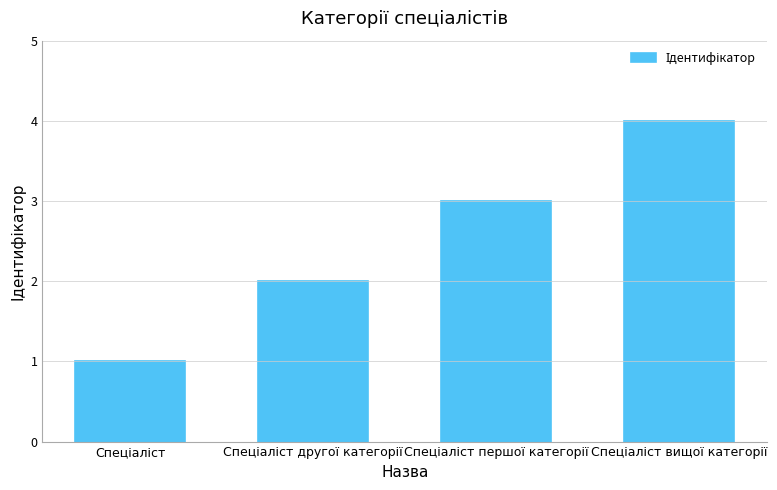

What is the sum of all values?

10